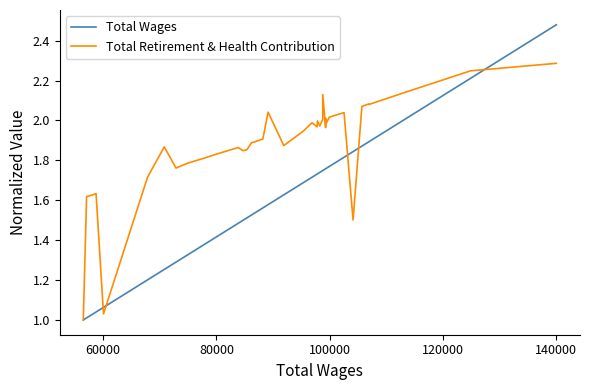

True or false: Total Retirement & Health Contribution has more than 2 interior local peaks.

True